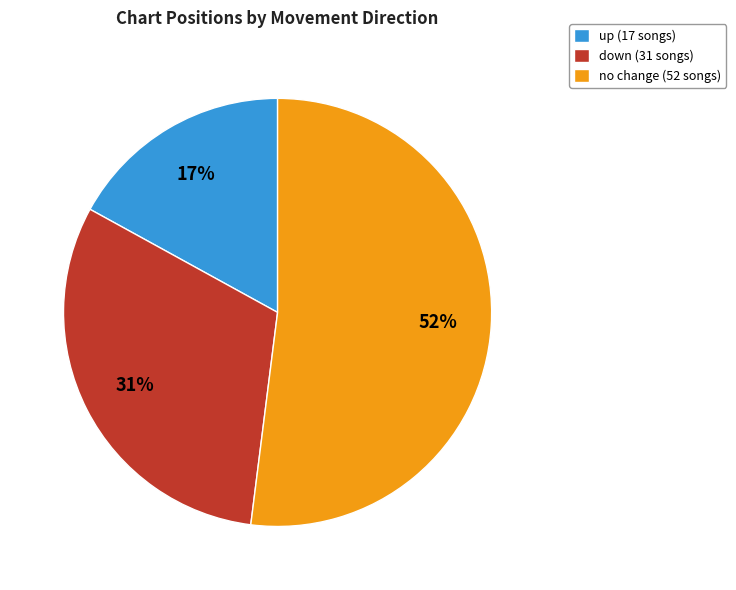

How many slices are in this pie chart?

3